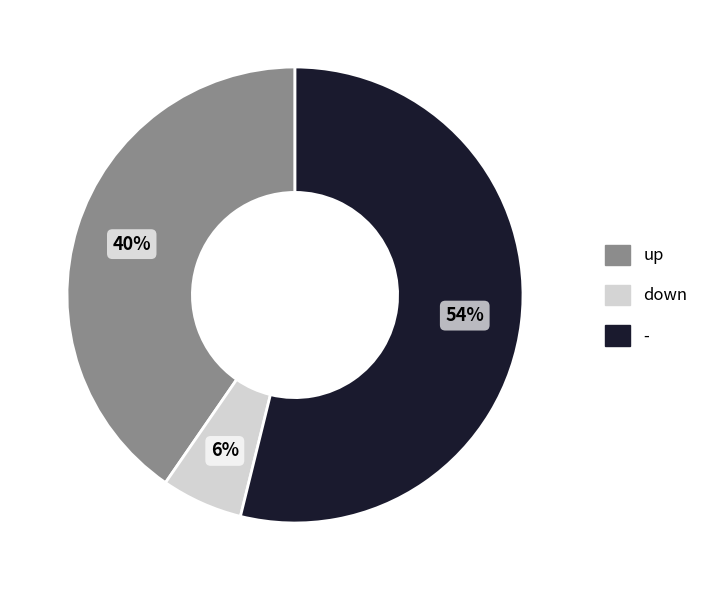

To the nearest percent, what is the average slice percentage?

33%